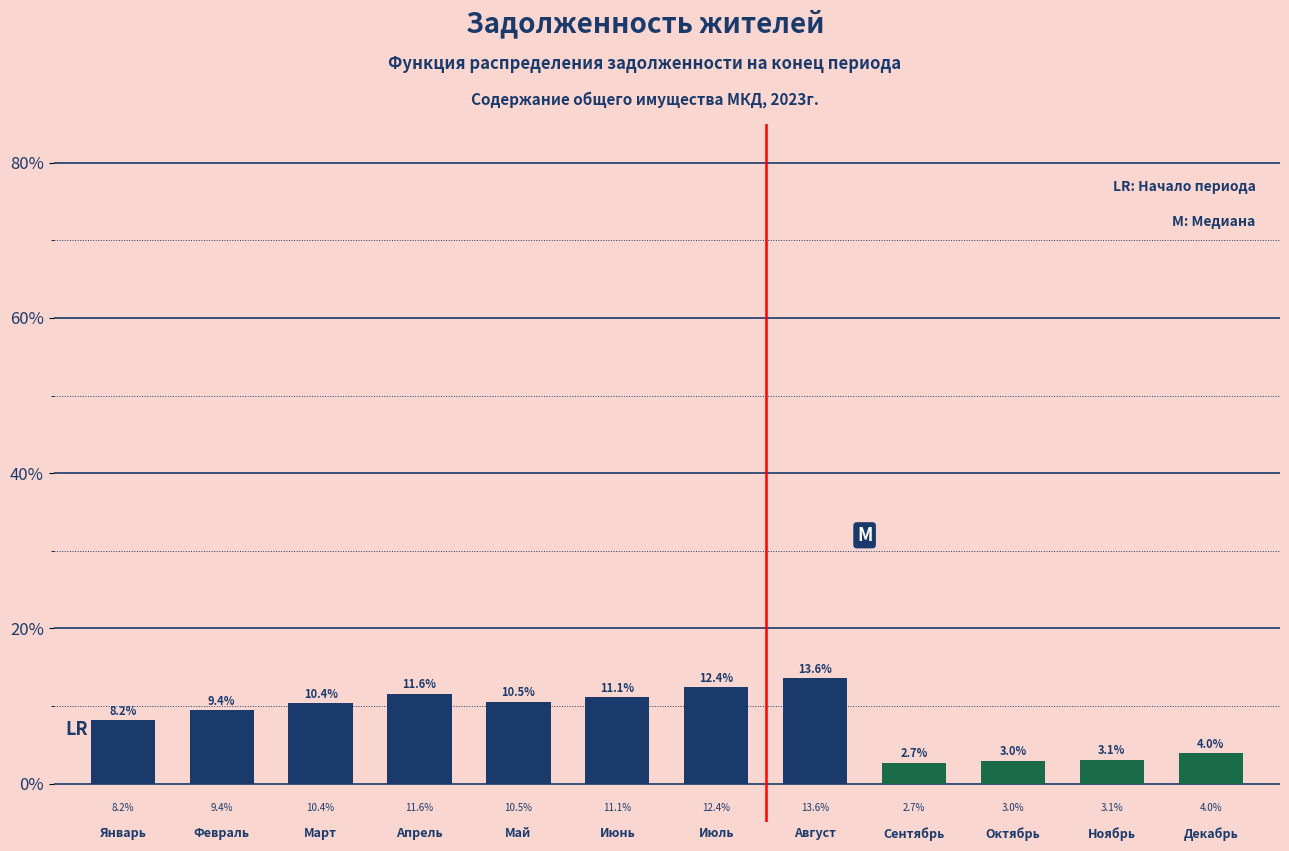

Reading left to right, list all the values displayed in this chart.

Январь=8.2	Февраль=9.4	Март=10.4	Апрель=11.6	Май=10.5	Июнь=11.1	Июль=12.4	Август=13.6	Сентябрь=2.7	Октябрь=3.0	Ноябрь=3.1	Декабрь=4.0